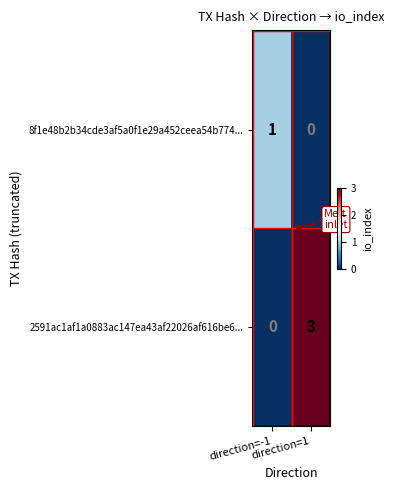

How many values in 8f1e48b2b34cde3af5a0f1e29a452ceea54b774... are above zero?

1